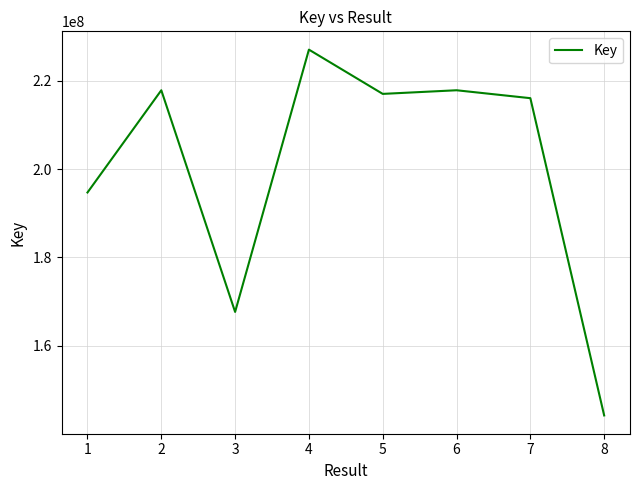

How many values are below 217029879?

4